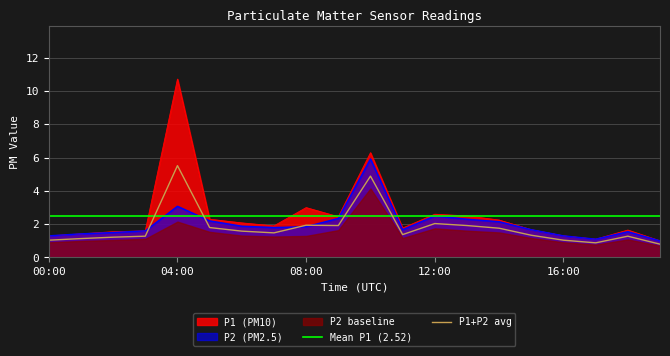

What is the approximate value of P1 at 15:00?

1.7